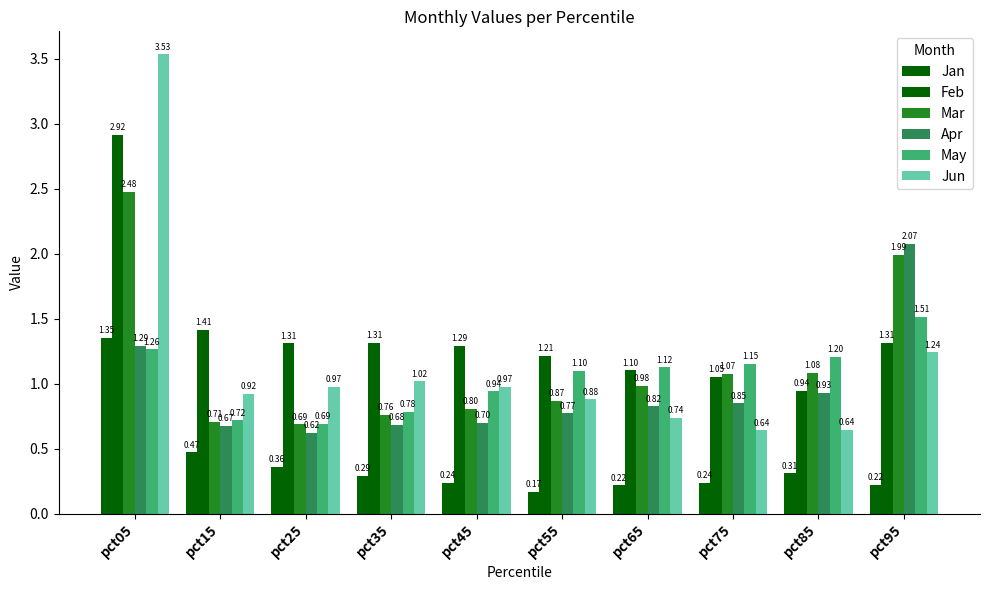

How many categories are shown in the chart?

10